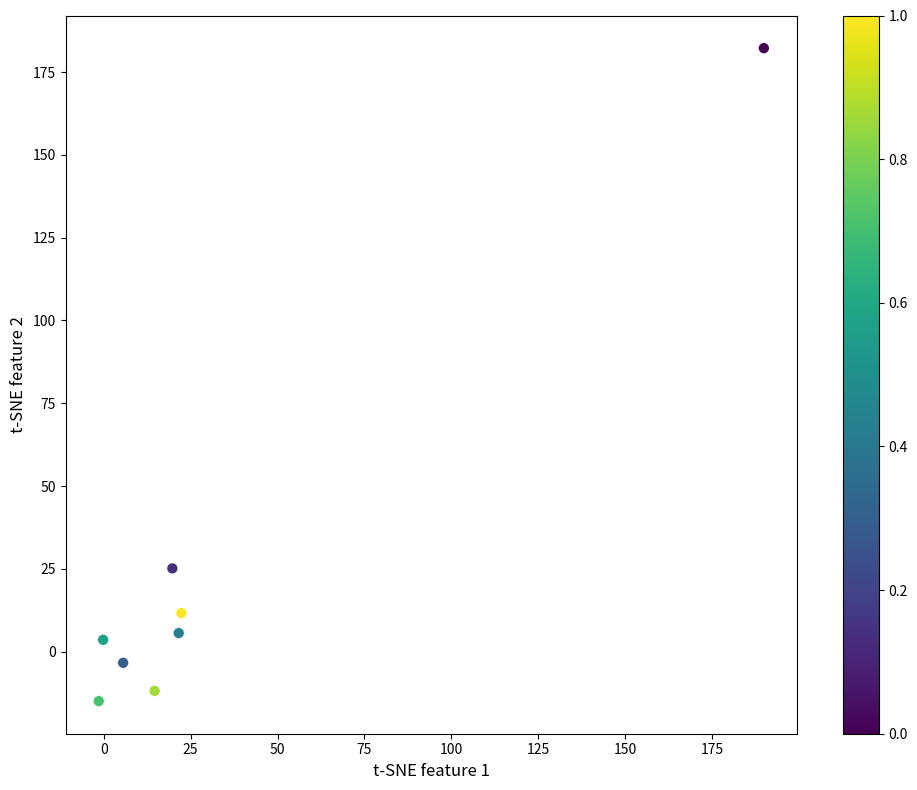

What is the range of X values (max minus min)?

191.4